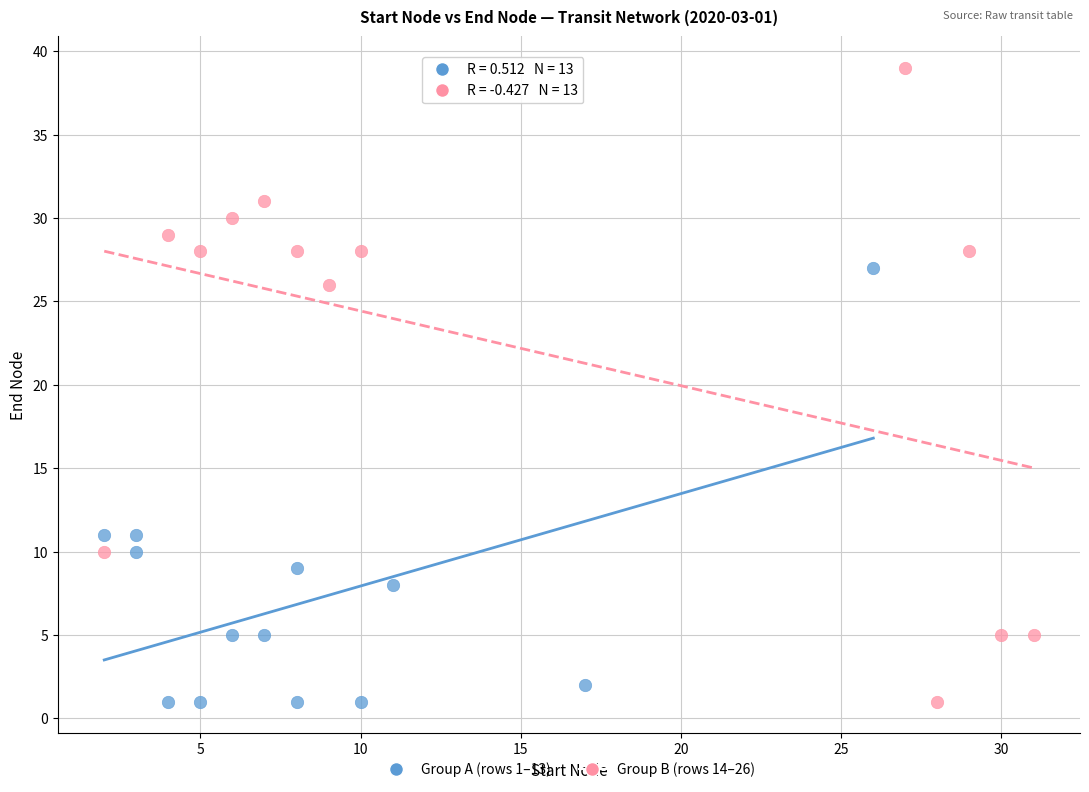

Which series reaches the maximum Y coordinate?

Group B (rows 14–26)